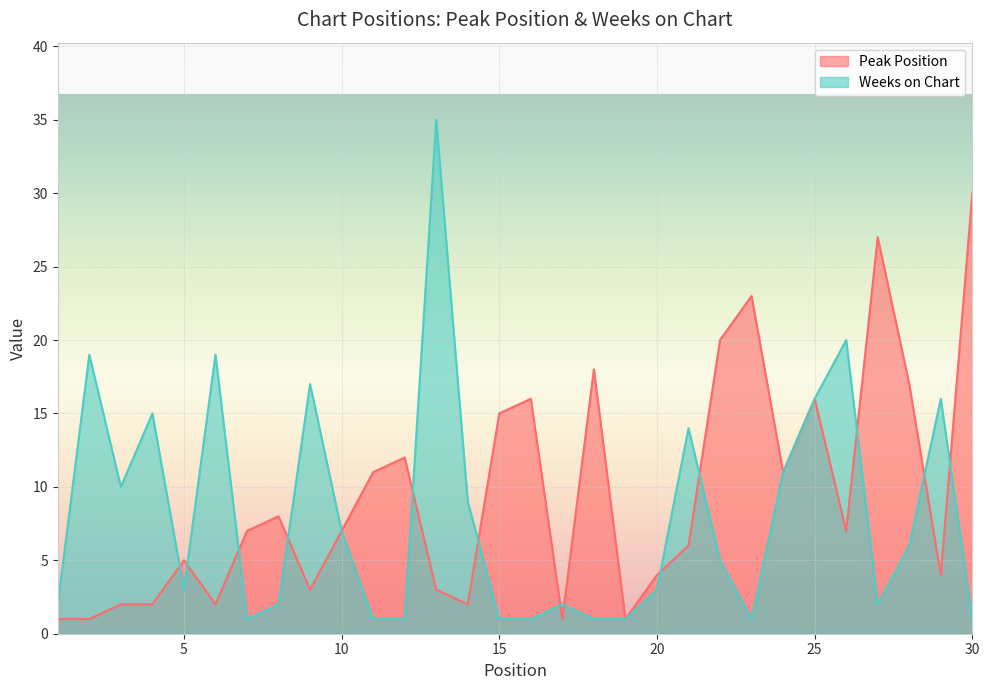

At which label does Weeks on Chart reach its peak?

13